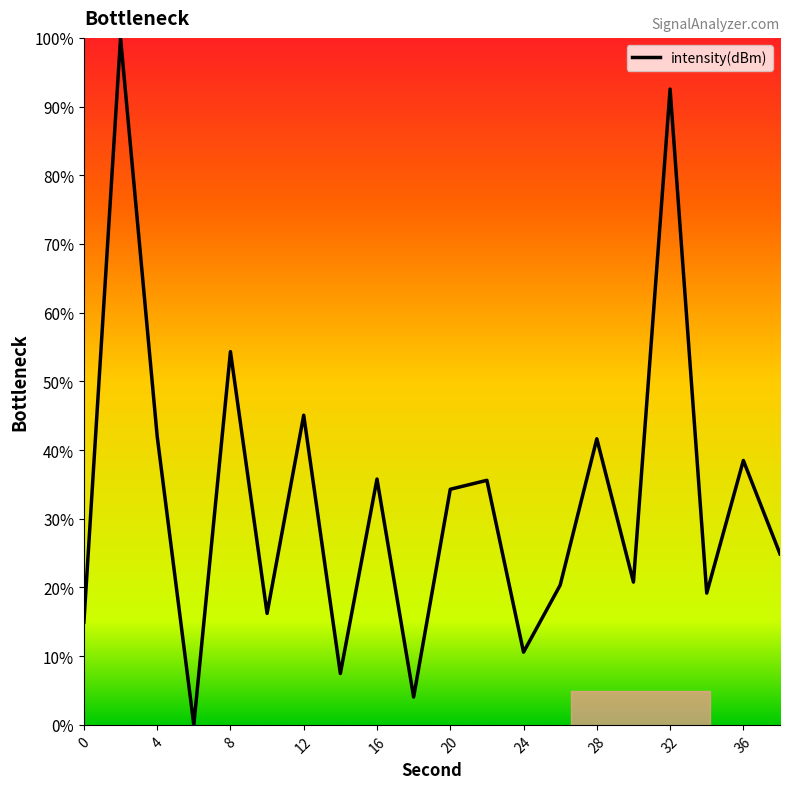

What is the difference between the maximum and minimum values?

100.0